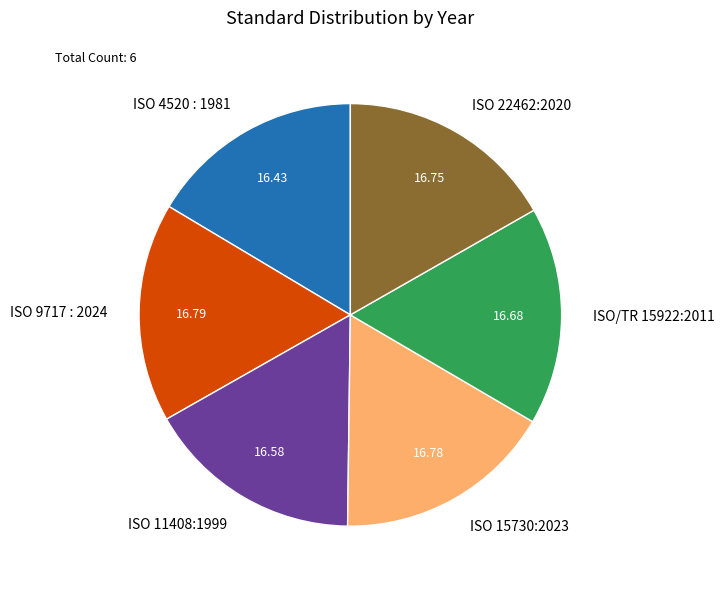

Do ISO 4520 : 1981 and ISO 9717 : 2024 together represent more than half of the pie?

No